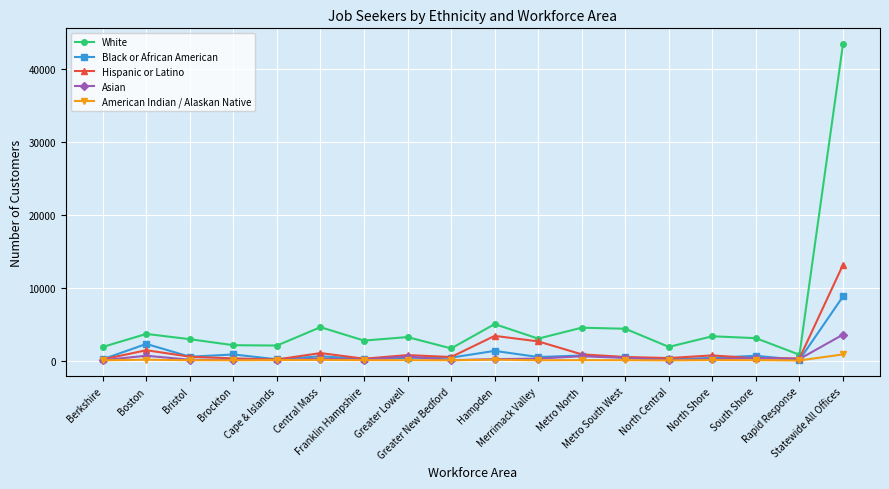

Rank the series by their maximum value, from lowest to highest.

American Indian / Alaskan Native, Asian, Black or African American, Hispanic or Latino, White